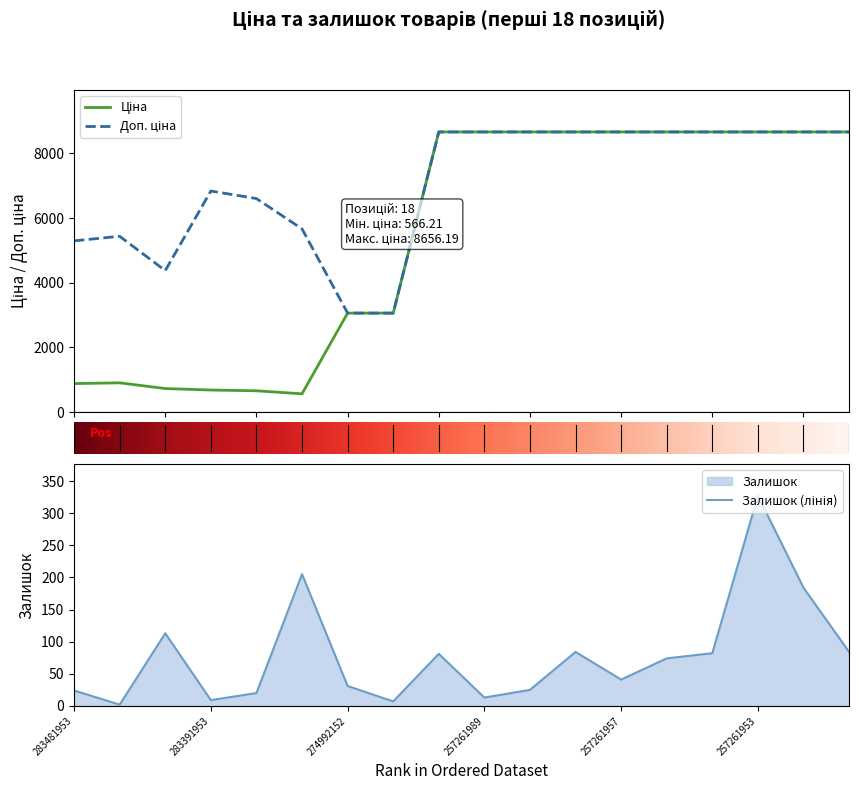

Which series has the largest total across all categories?

Доп. ціна